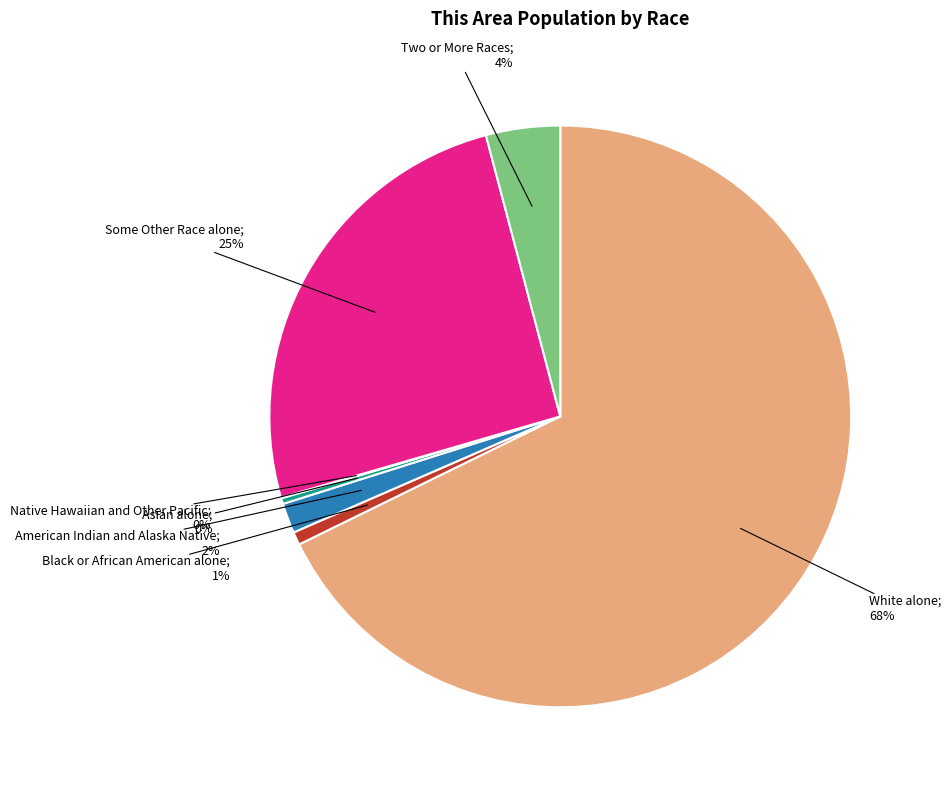

To the nearest percent, what is the difference between the largest and smallest slice percentages?

68%